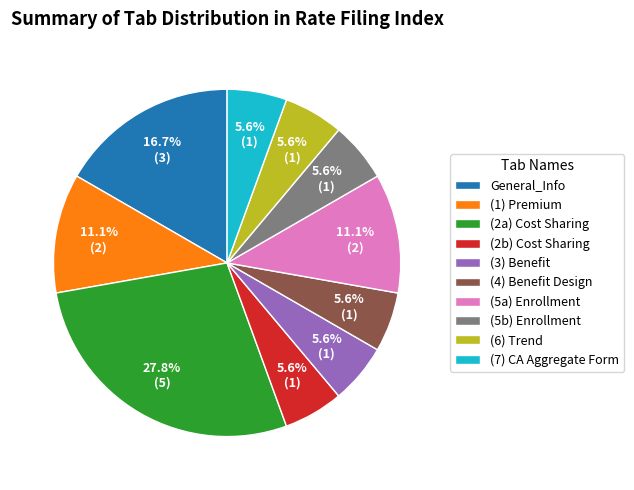

Does (3) Benefit represent more than half of the total?

No